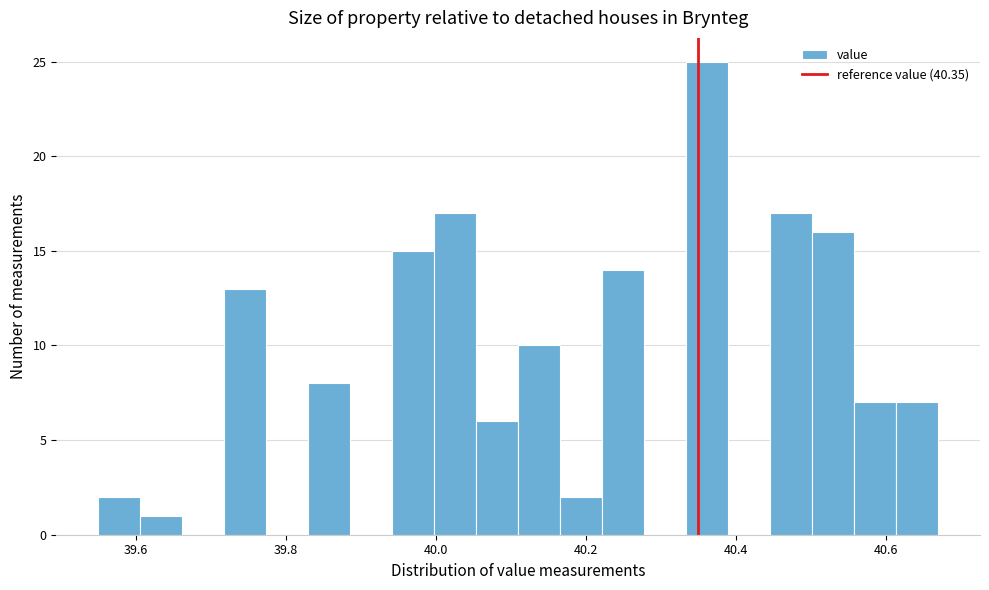

Read against the x-axis, roughly where is the centre of the tallest bar?

40.36